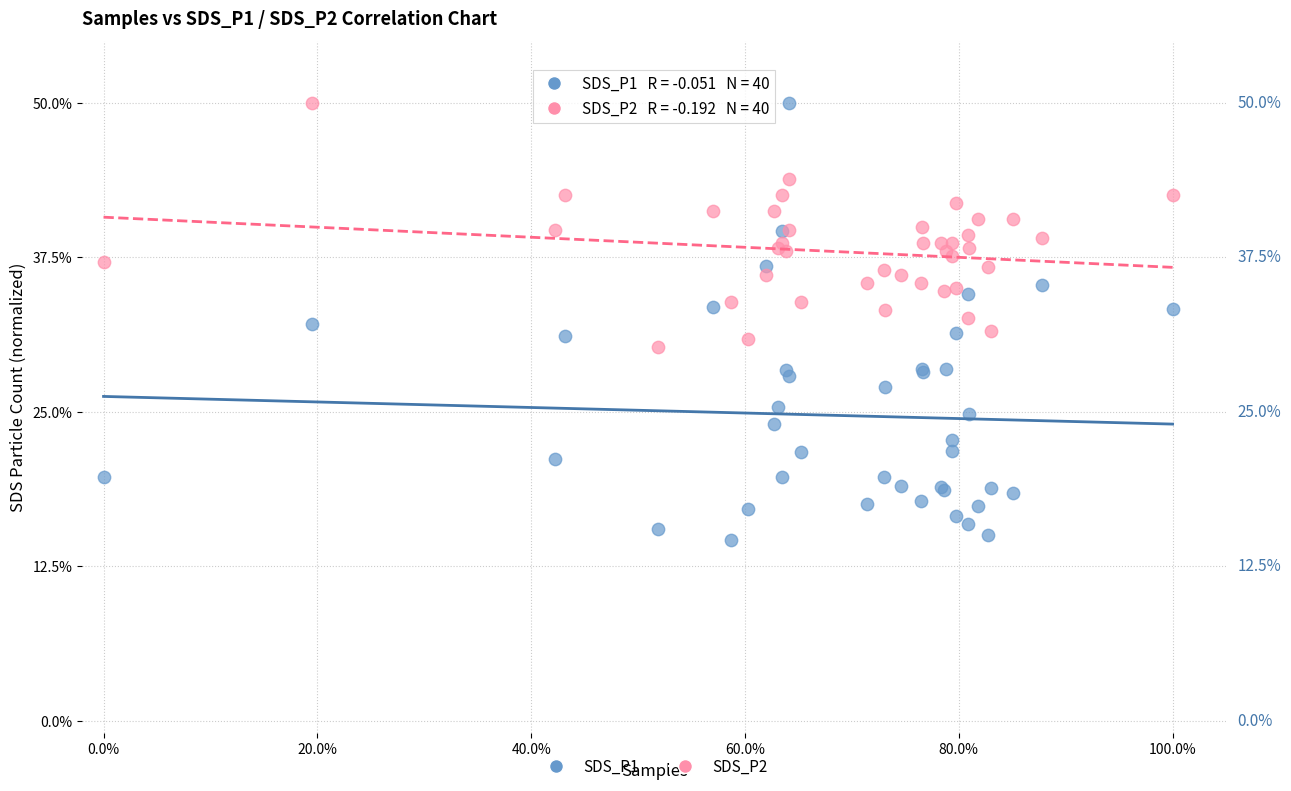

Which series has the widest spread of Y values?

SDS_P1